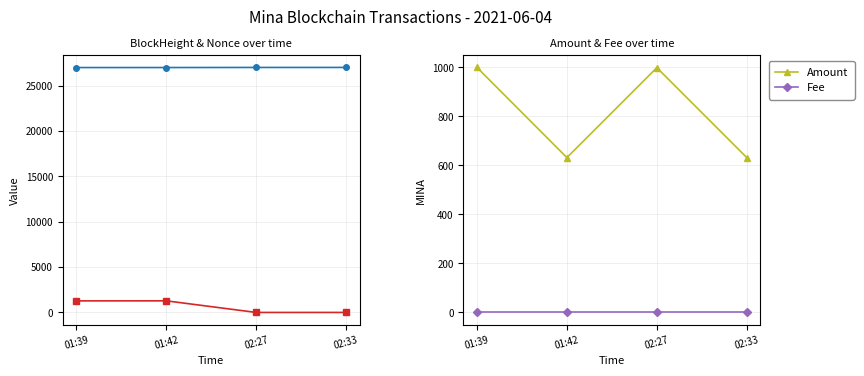

What is the difference between the second highest and minimum values in the Amount series?

367.0